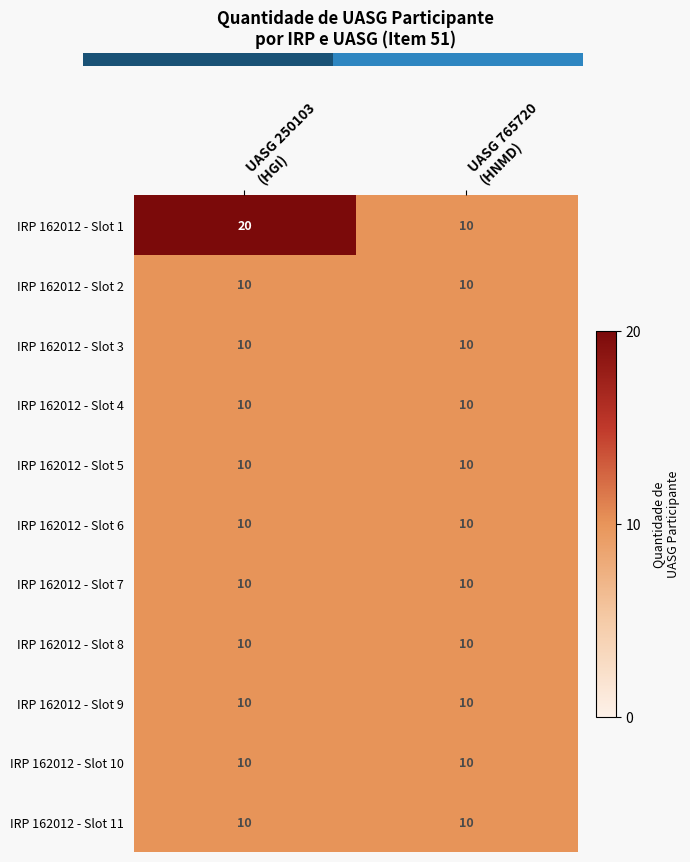

What is the sum of all IRP 162012 - Slot 3 values?

20